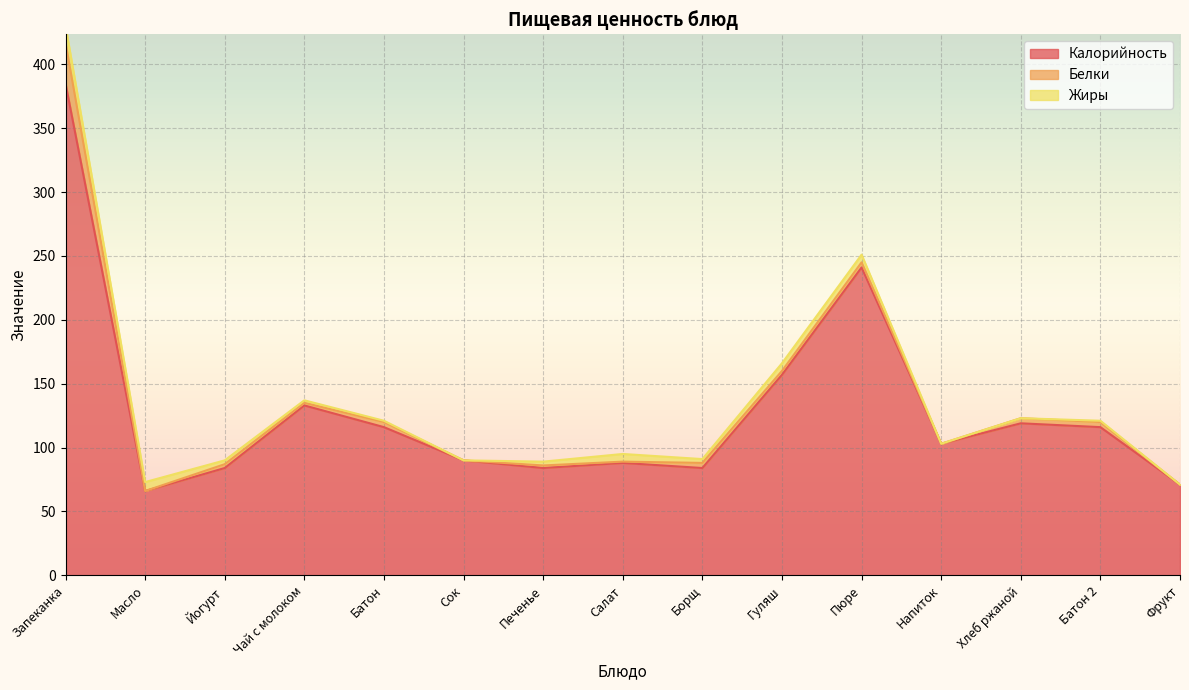

At which label does Жиры first exceed 3?

Запеканка